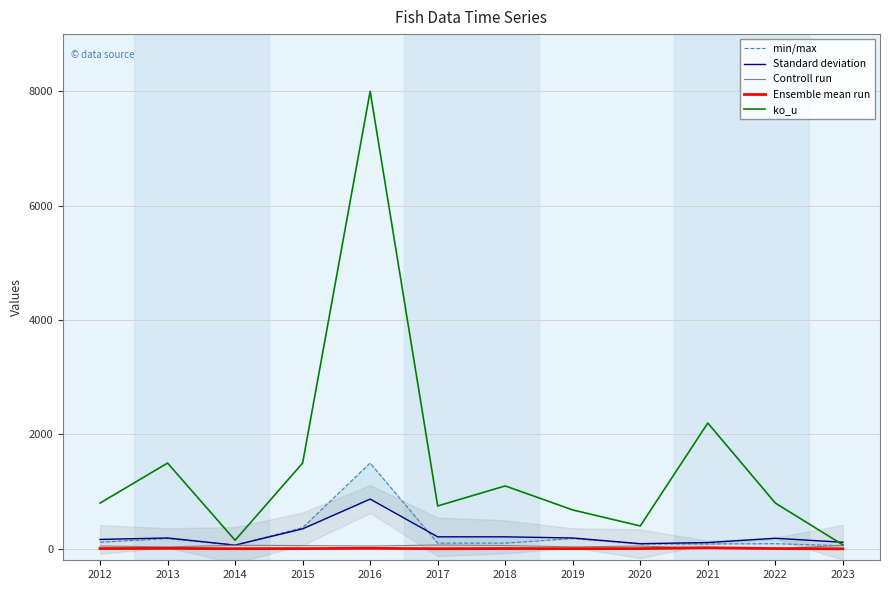

At which label does Ensemble mean run first exceed 4?

2012